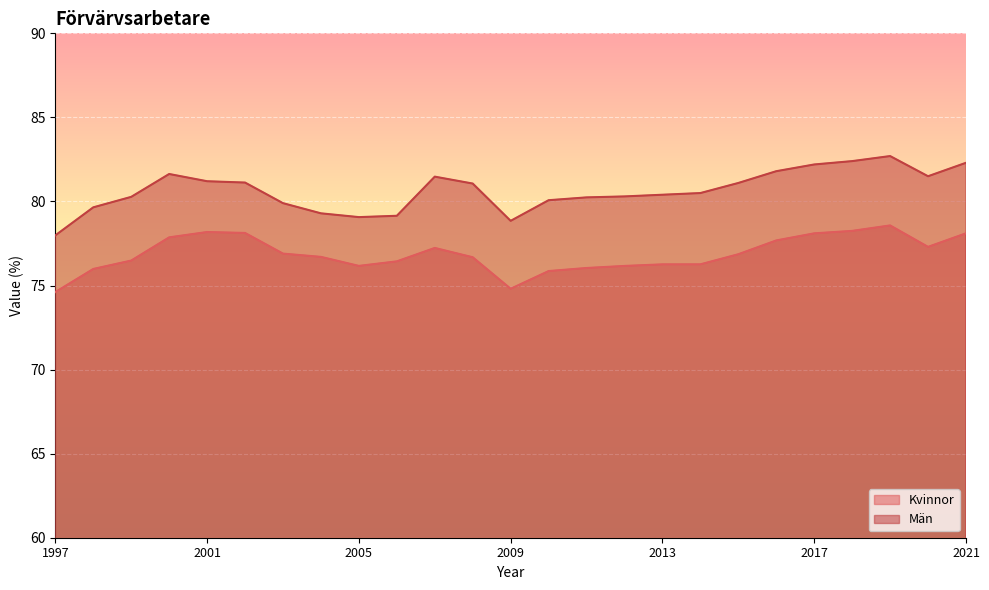

What are all the series names shown in the legend?

Kvinnor, Män